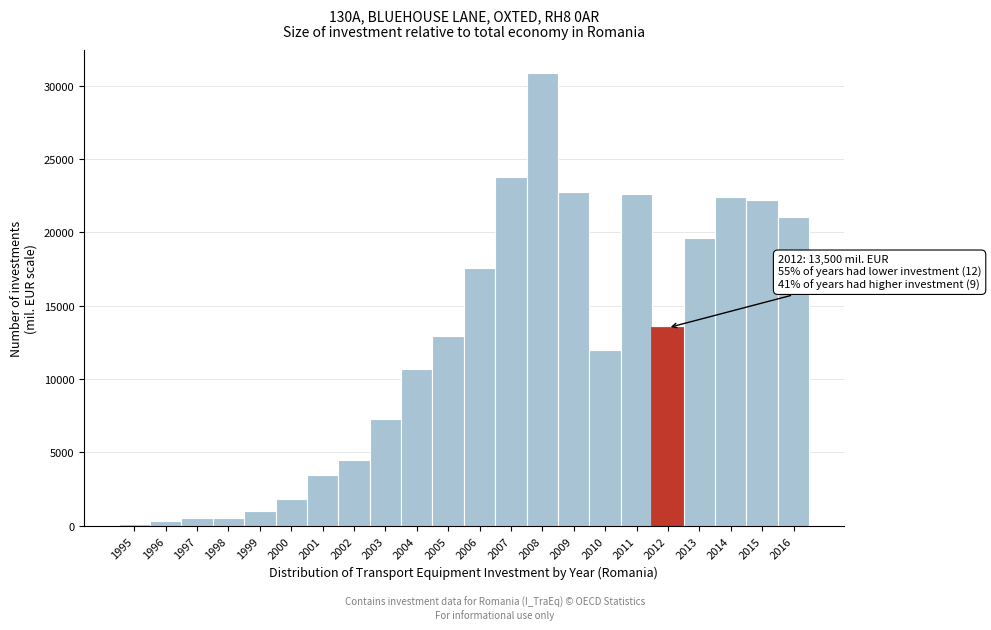

What is the change in value from 2000 to 2010?

+10188.1